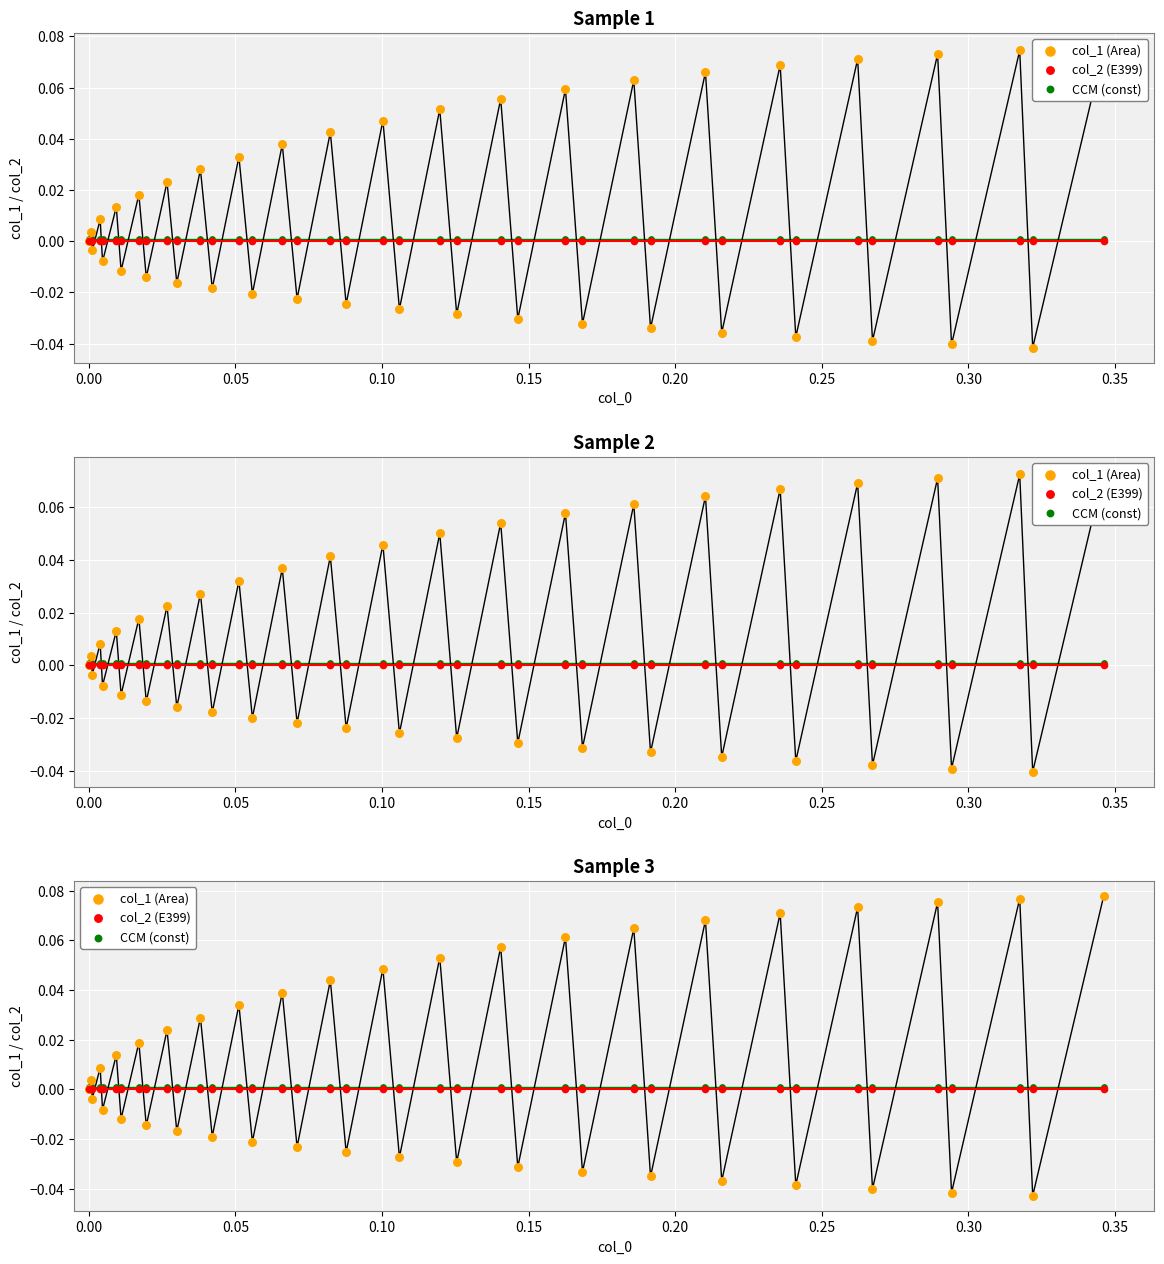

What are all the series names shown in the legend?

col_1 (Area), col_2 (E399), CCM (const)